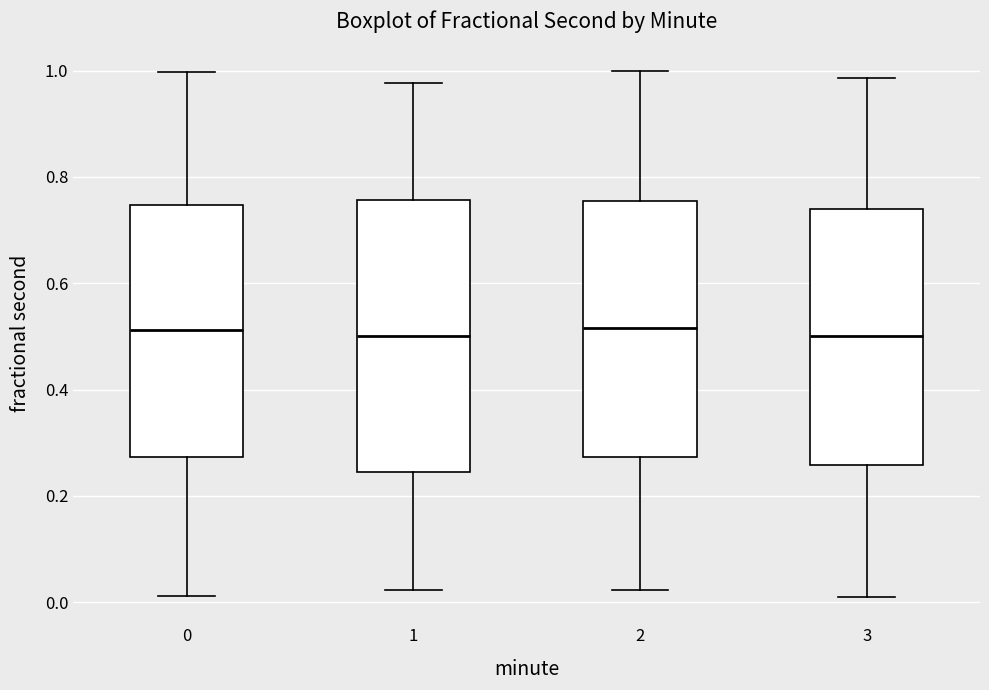

Comparing the boxes themselves (not the whiskers), which one is the tallest?

1